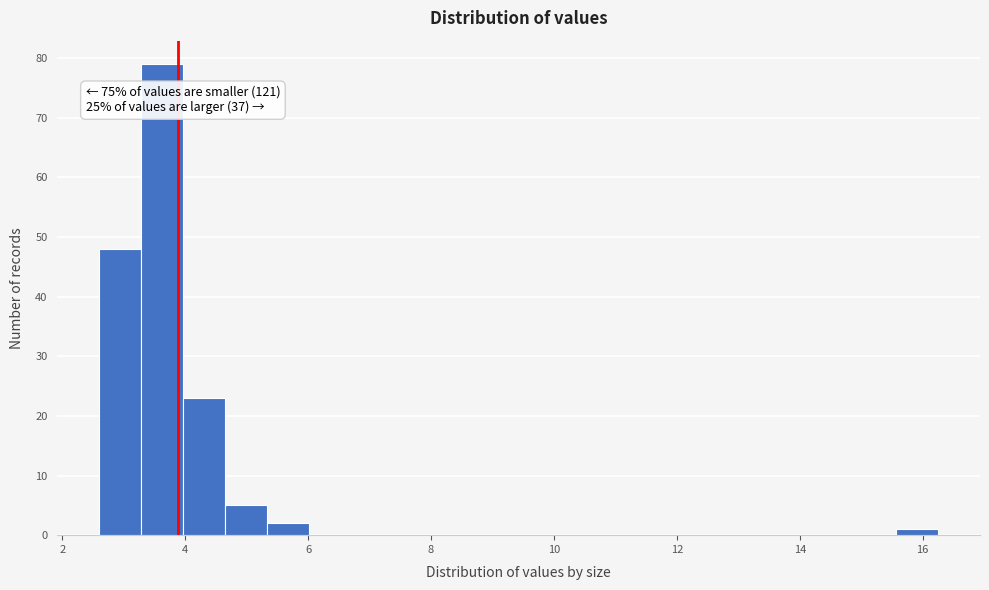

Read against the x-axis, roughly where is the centre of the tallest bar?

3.6